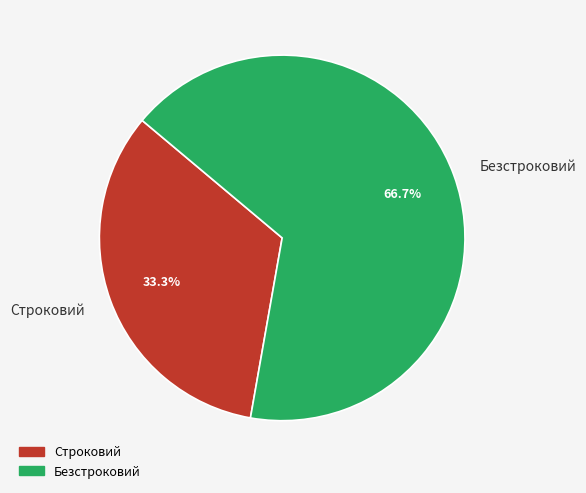

What portion of the pie excludes Безстроковий?

33.3%